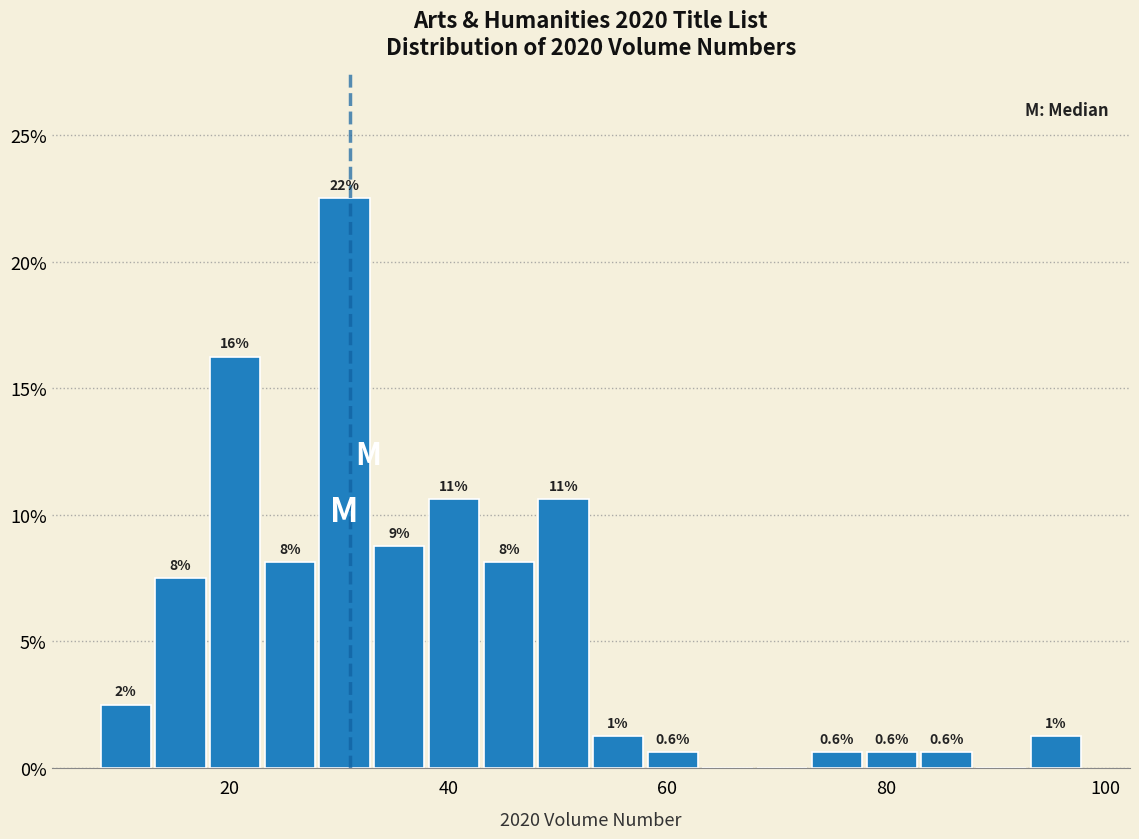

Around what value on the x-axis is the tallest bar? Give the approximate position of its centre, as read against the axis.

30